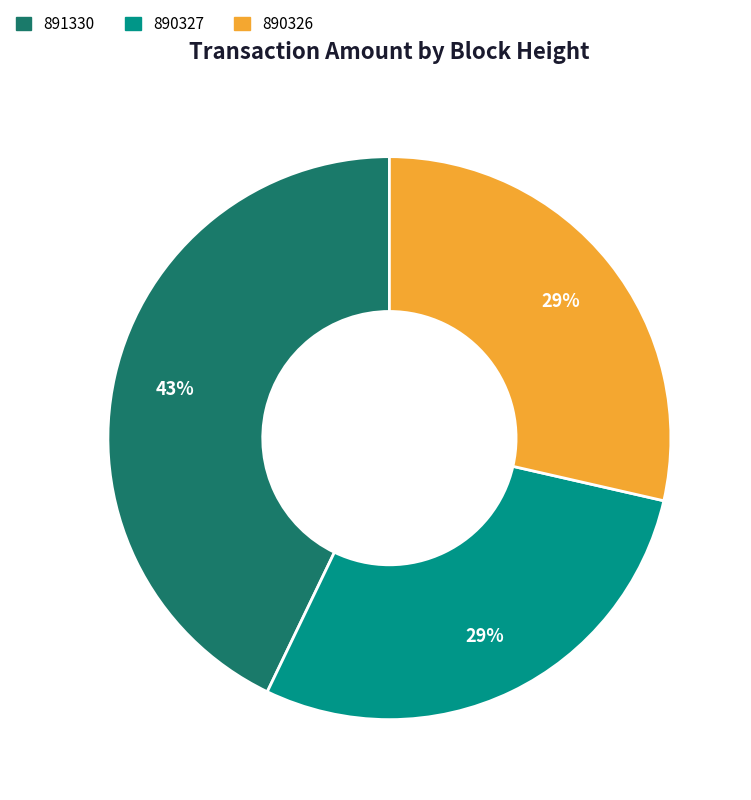

To the nearest percent, what percentage of the pie is 890326?

29%